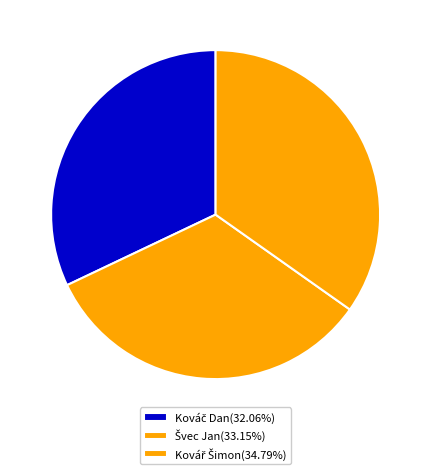

The Švec Jan slice represents 21% of the pie. True or false?

False